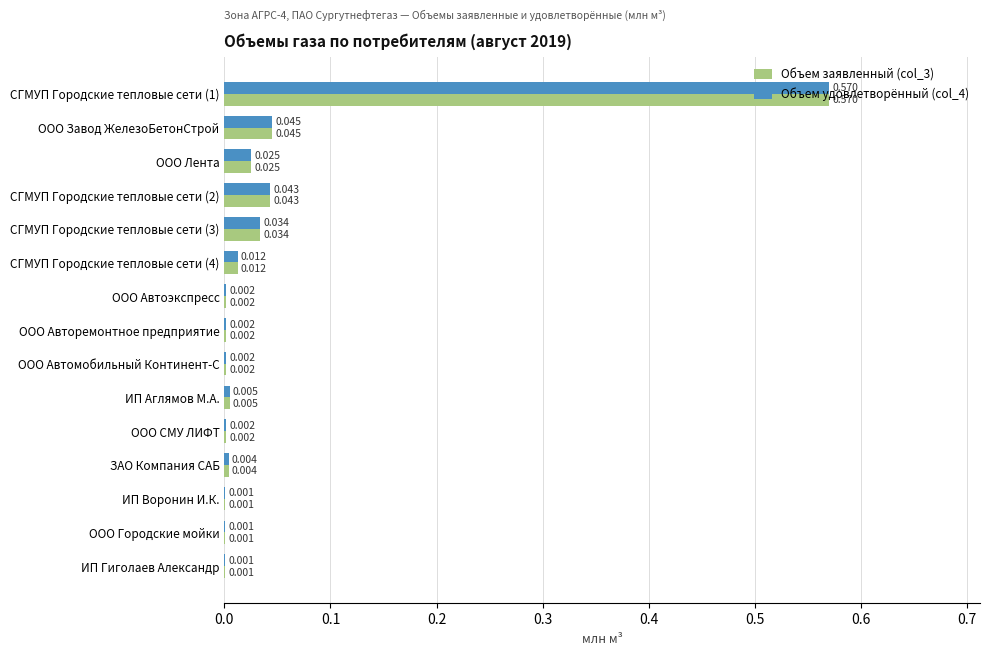

How many data points does each series have?

15